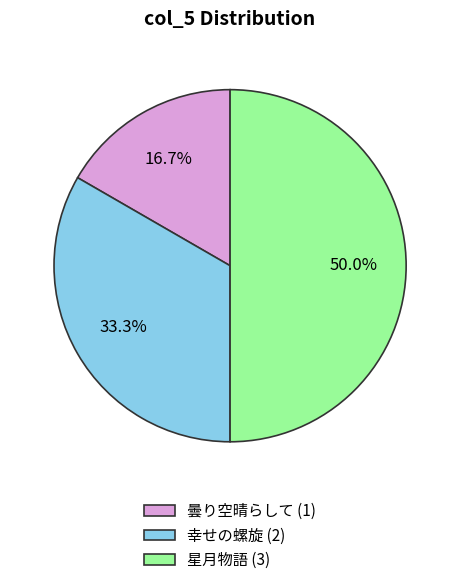

To the nearest percent, what is the average slice percentage?

33%